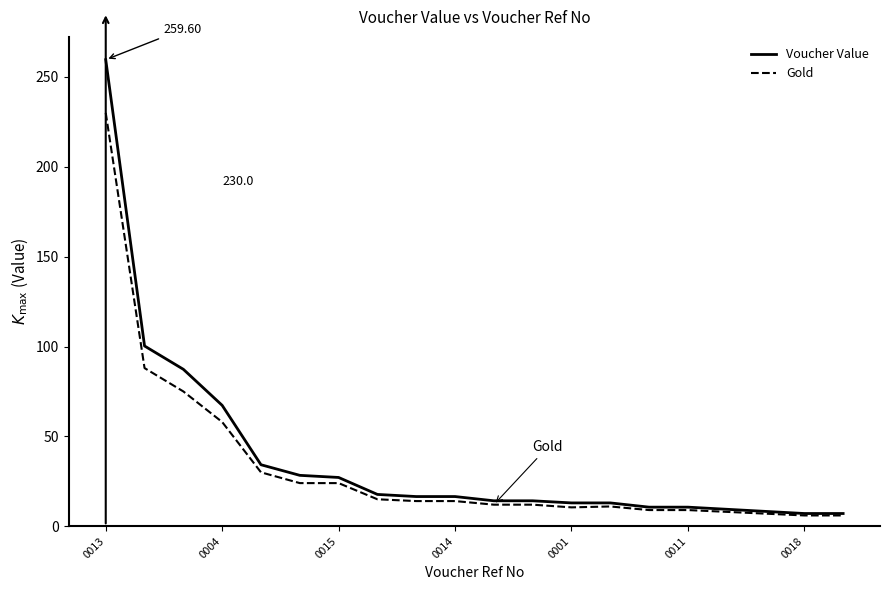

What is the sum of all Voucher Value values?

762.3